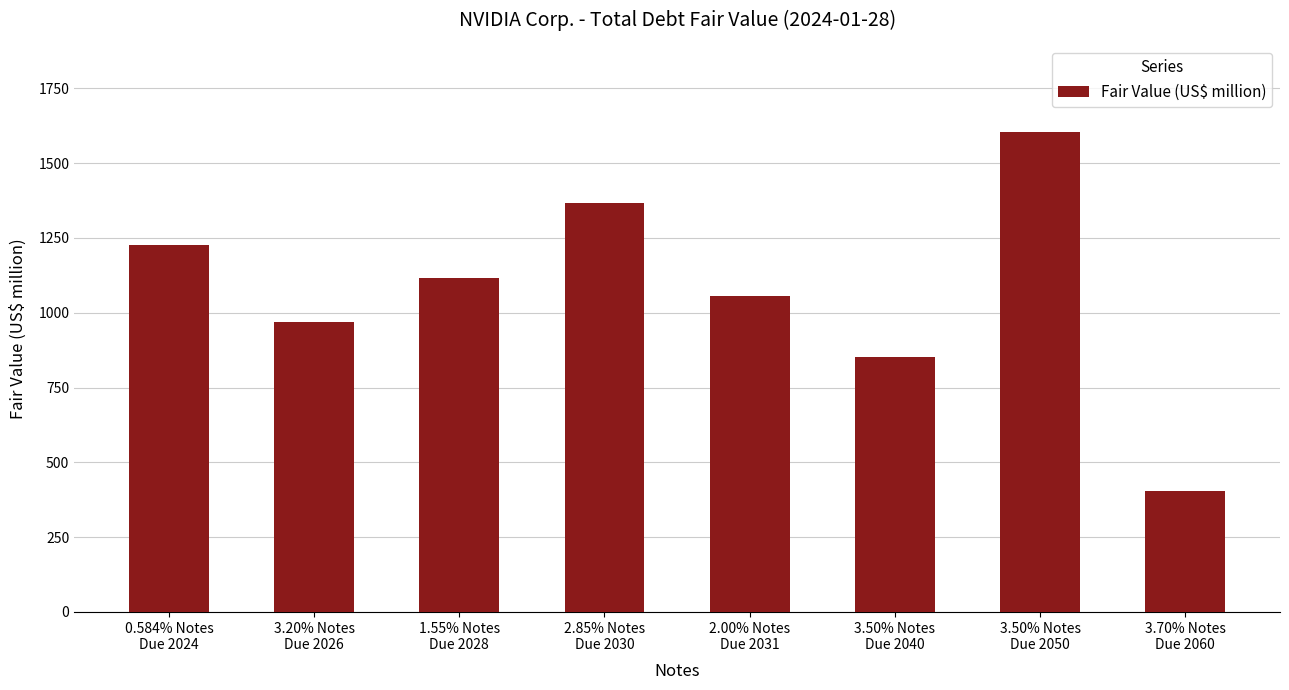

What is the ratio of the value at 3.70% Notes
Due 2060 to the value at 3.50% Notes
Due 2050?

0.3